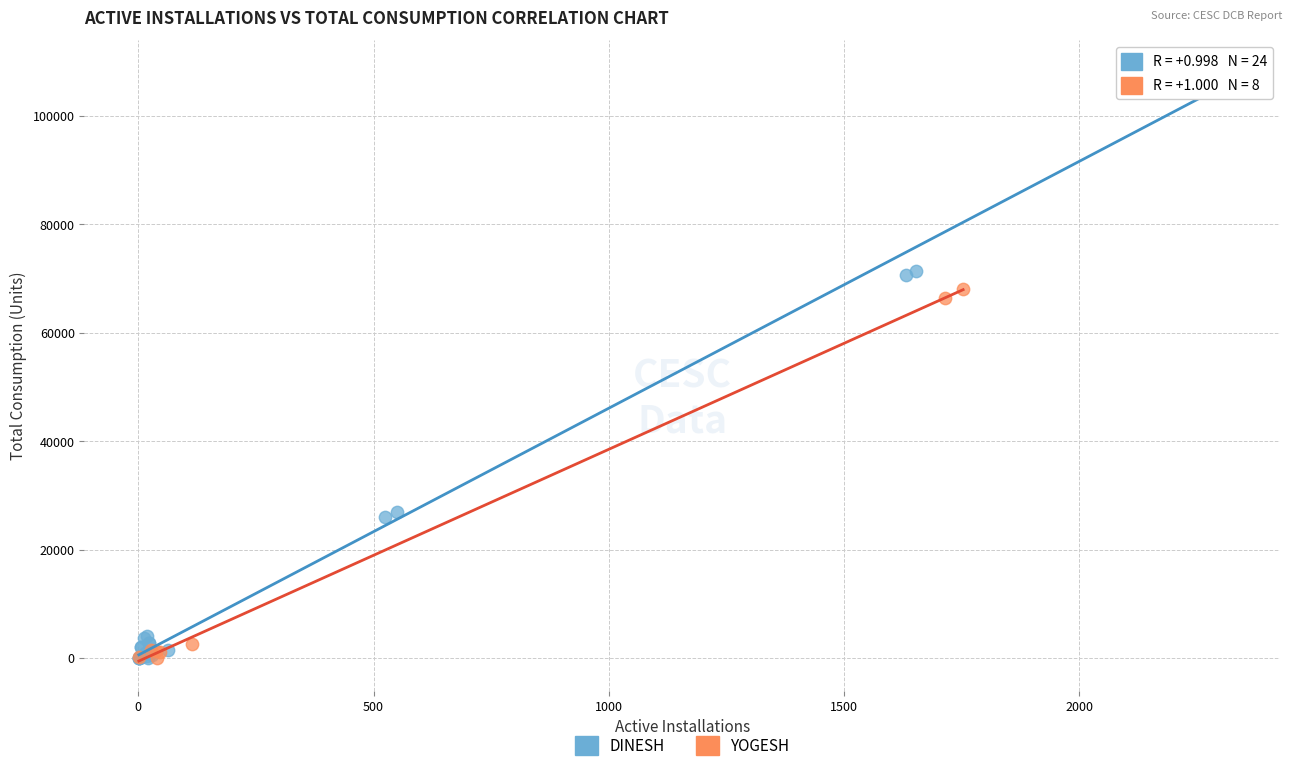

Which series has the largest Y range (max minus min)?

DINESH